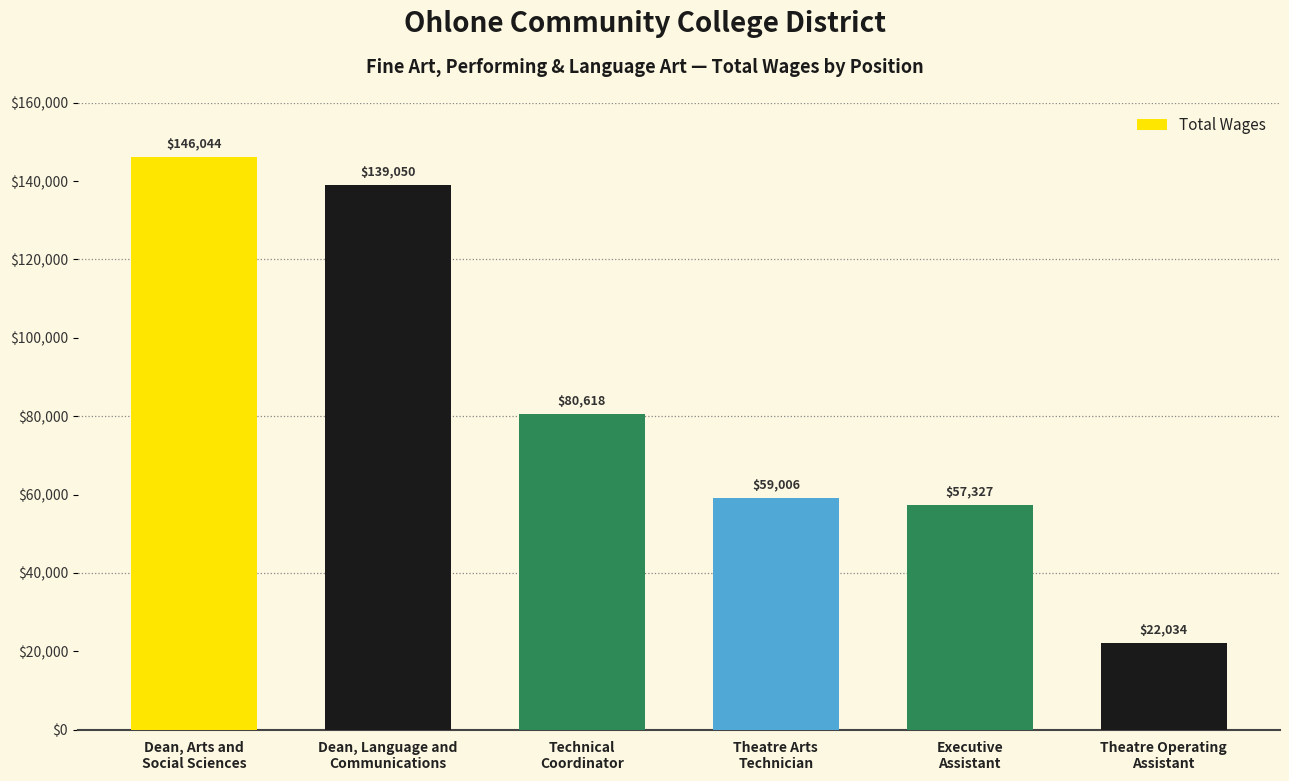

What position from the left is Dean, Arts and
Social Sciences?

1